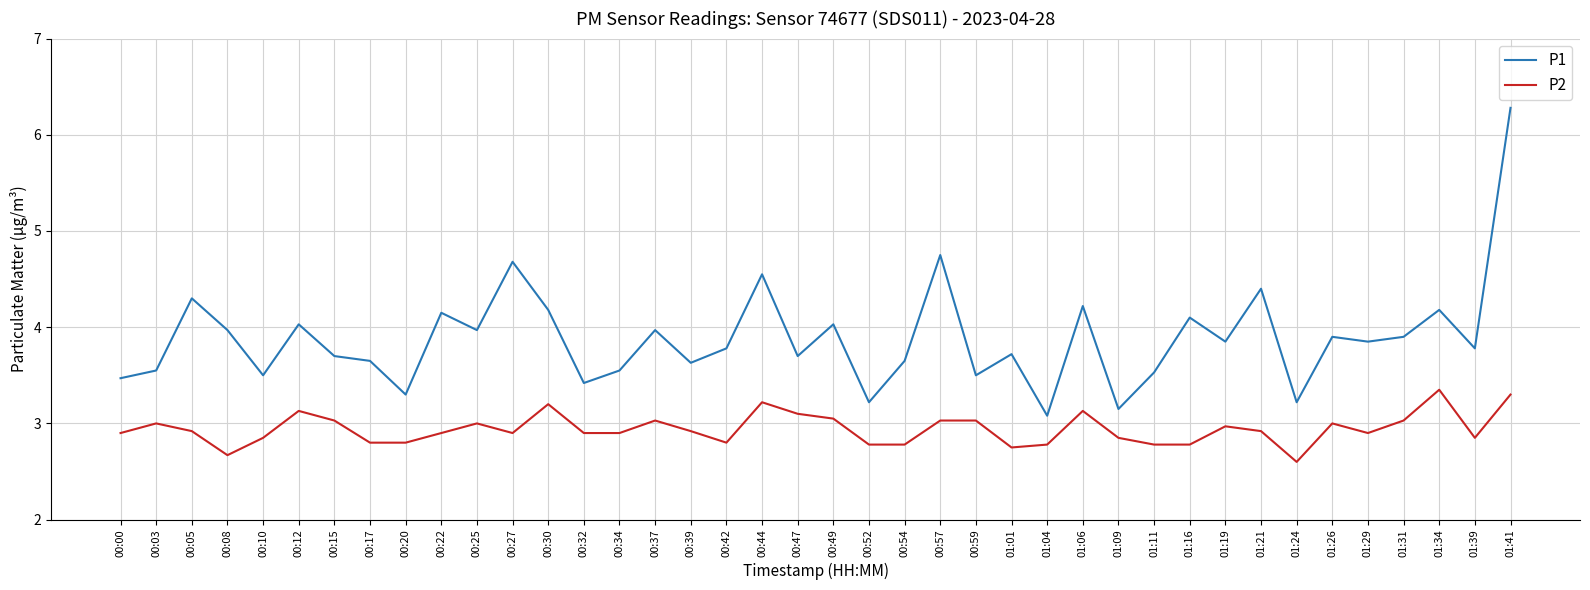

The value of P1 at 00:52 is 3.2. True or false?

True